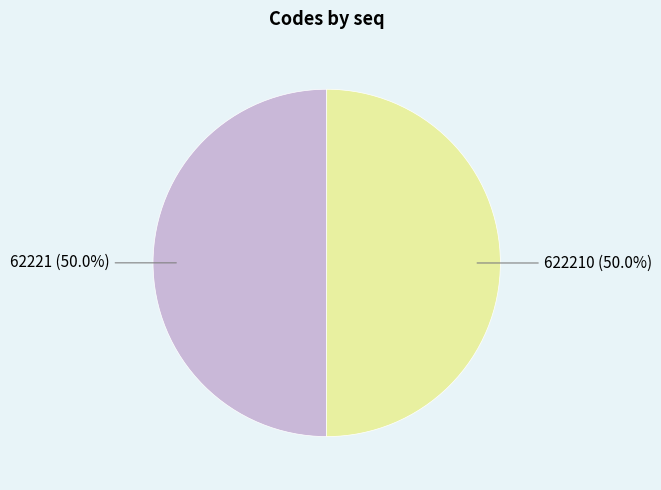

Approximately how many times larger is the value at 622210 compared to 62221?

1.0